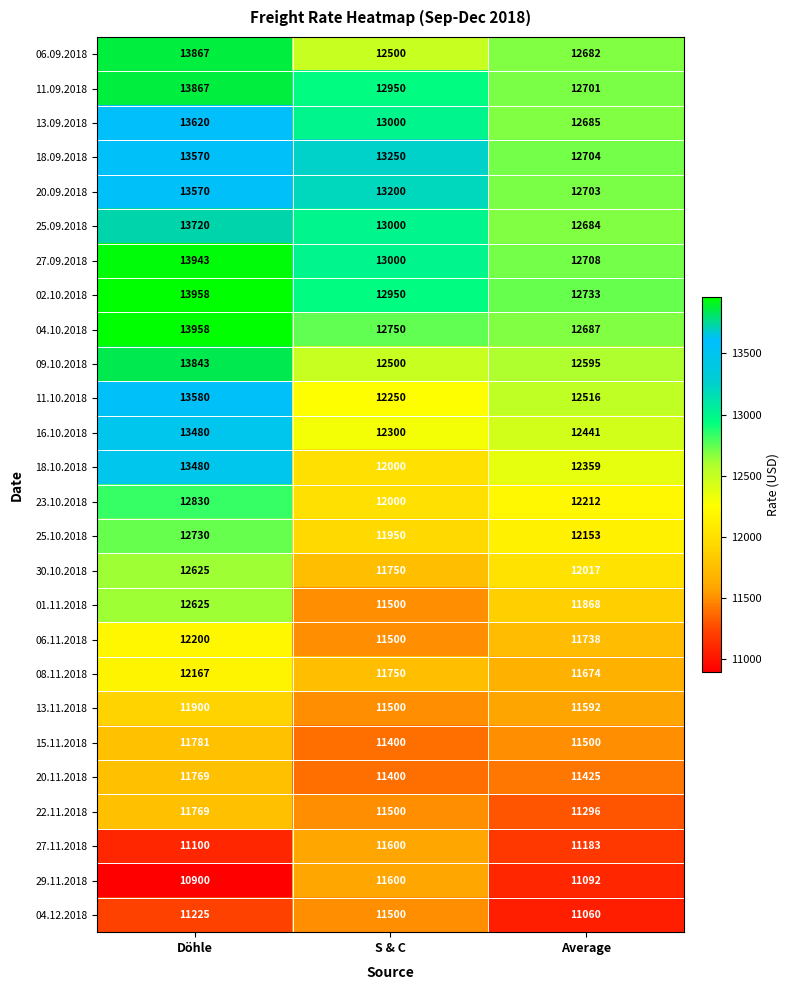

Which label corresponds to the largest value in the chart?

Döhle